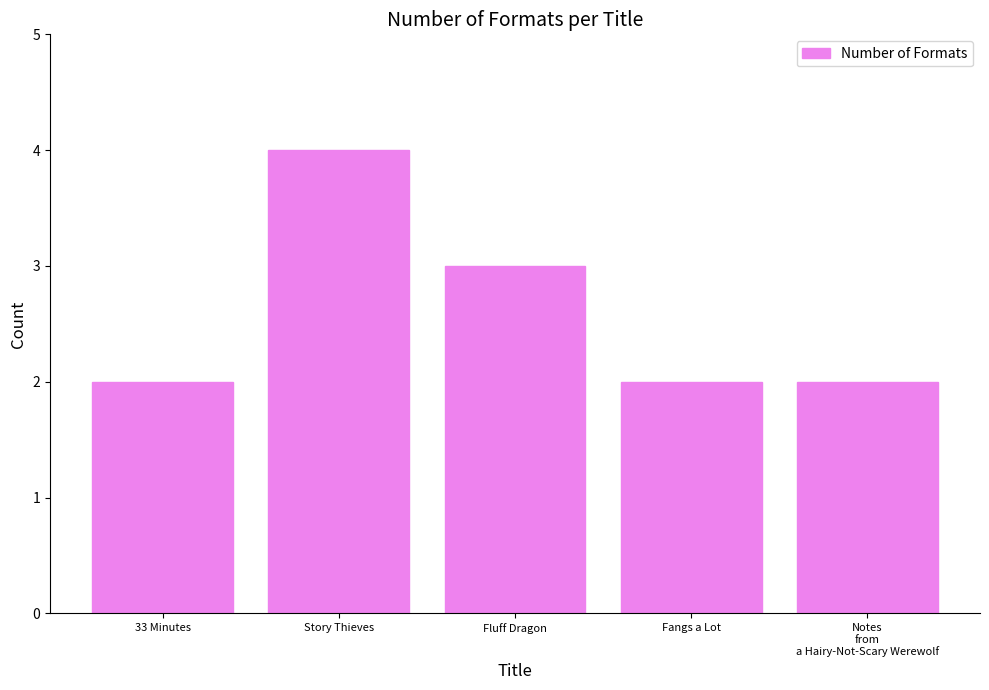

What is the difference between the maximum and minimum values?

2